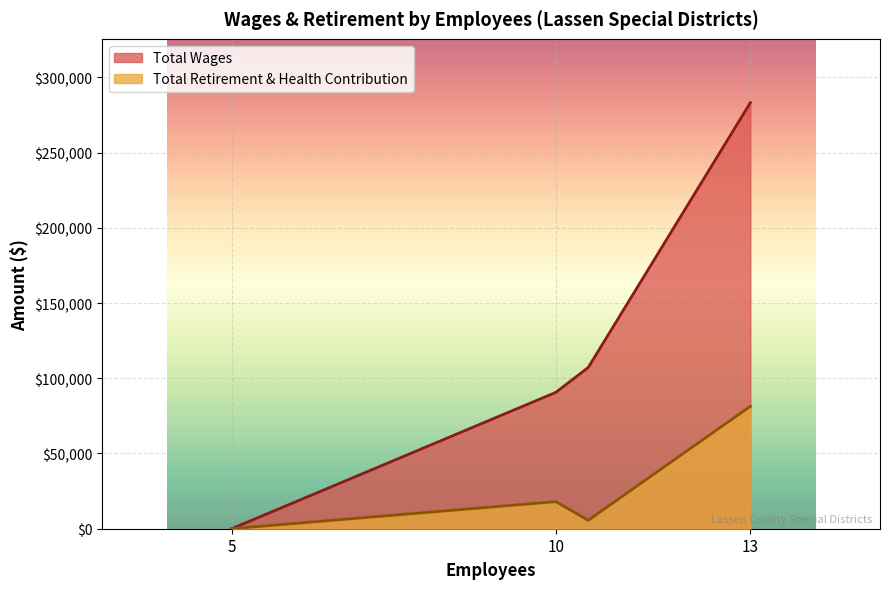

True or false: Total Wages and Total Retirement & Health Contribution intersect in this chart.

False